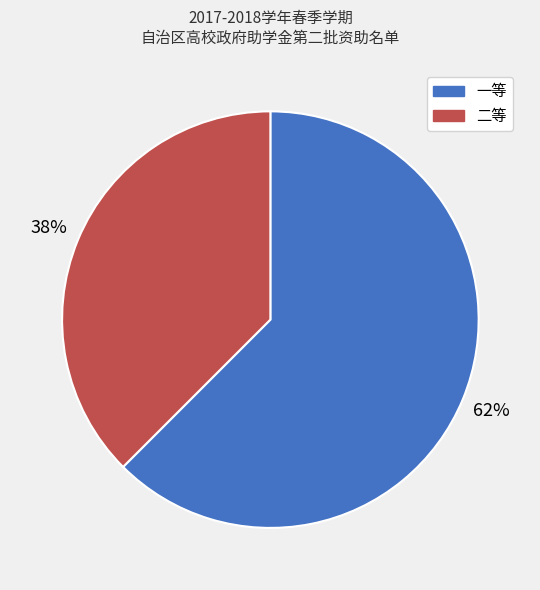

Which category has the smallest portion of the pie?

二等